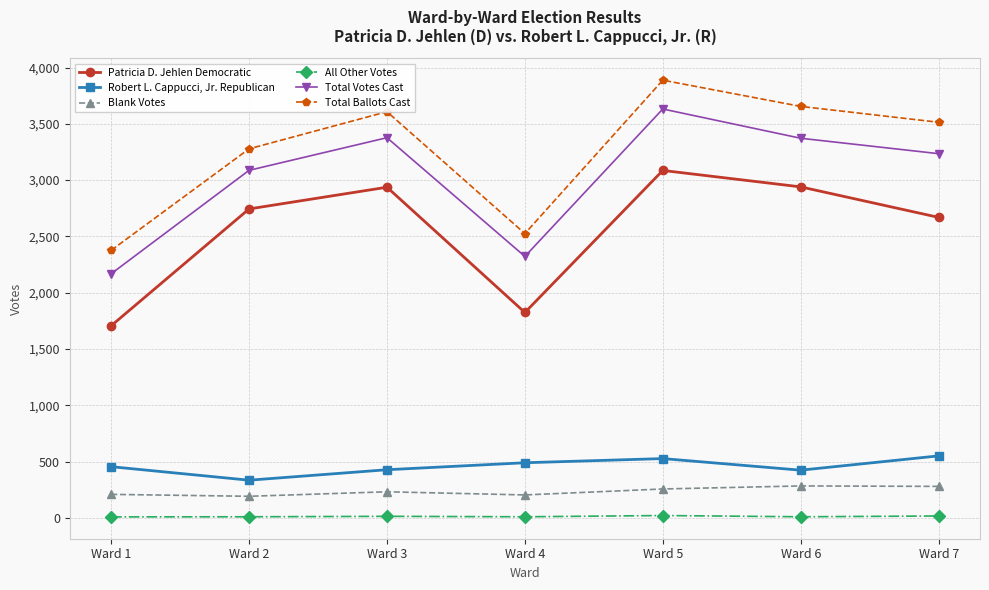

How many data points in Patricia D. Jehlen Democratic are less than 2744?

3